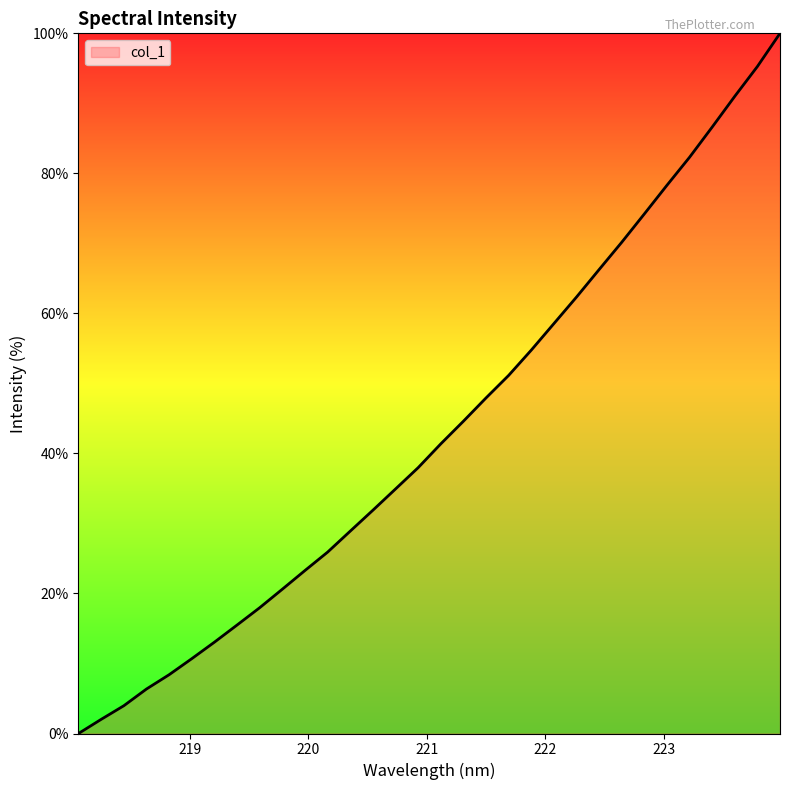

What is the greatest value displayed?

100.0